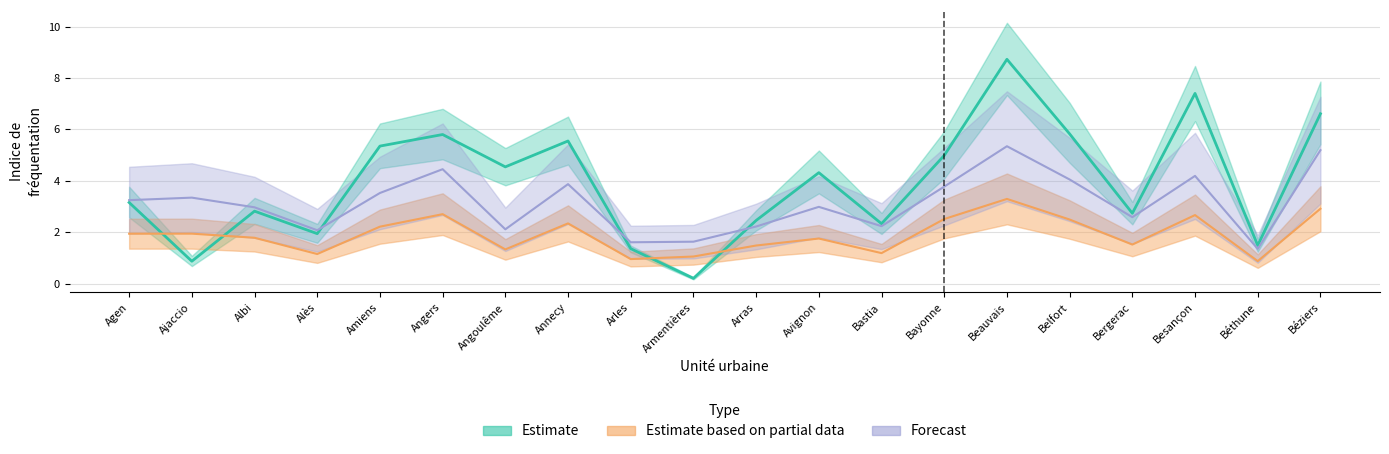

The value of 2009 at Béthune is 0.7. True or false?

False